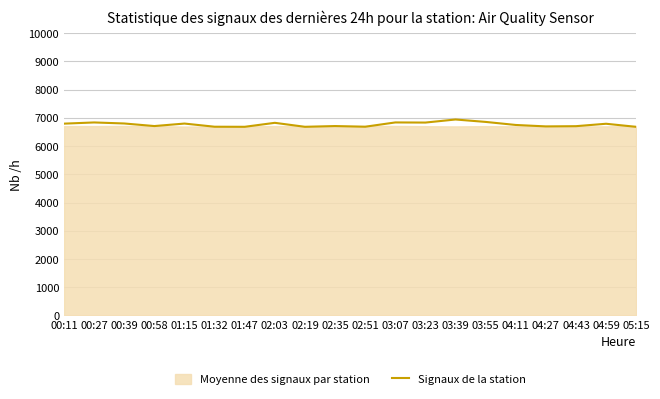

List the labels in order of value, largest first.

03:39, 03:55, 03:07, 00:27, 03:23, 02:03, 00:39, 01:15, 00:11, 04:59, 04:11, 00:58, 02:35, 04:43, 04:27, 01:32, 02:51, 01:47, 02:19, 05:15